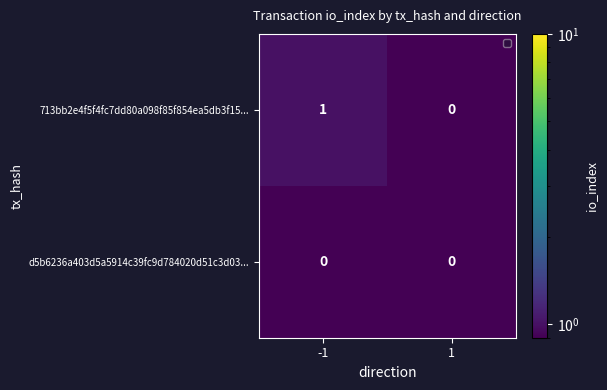

Which series has the largest total across all categories?

713bb2e4f5f4fc7dd80a098f85f854ea5db3f15...